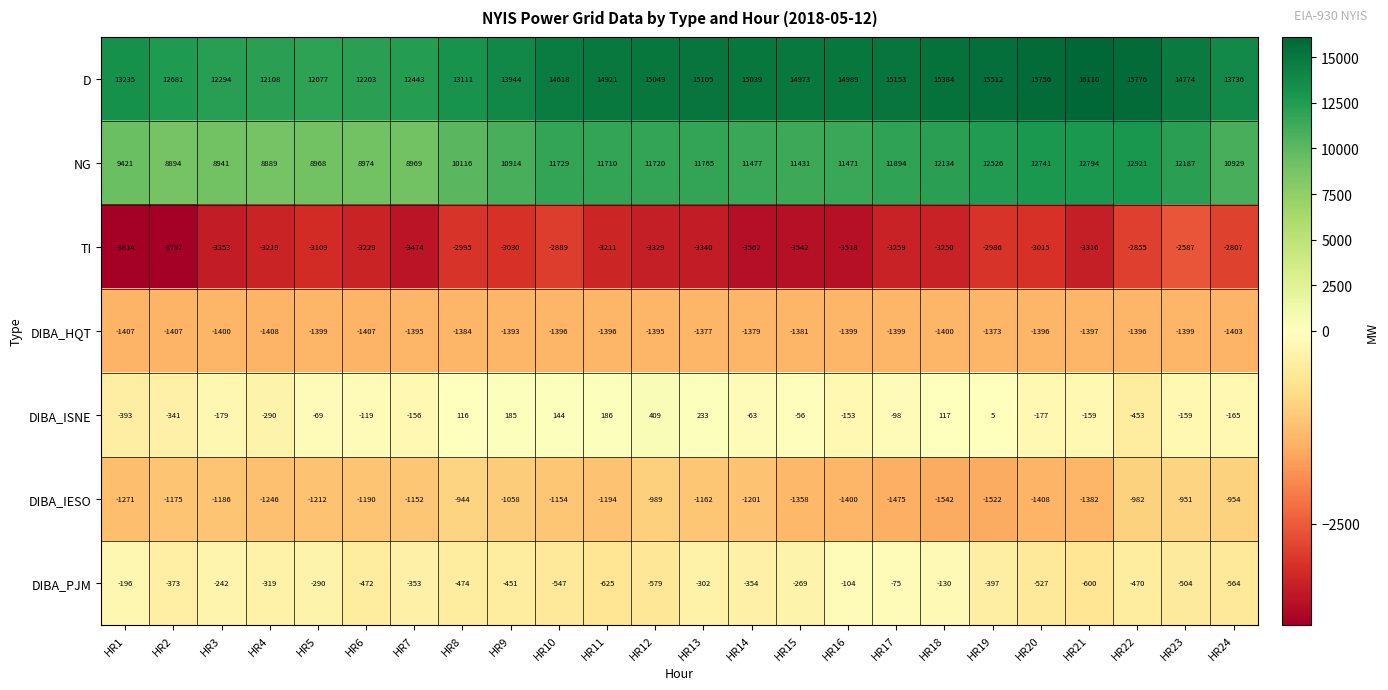

At which category is the sum across all series the highest?

HR22